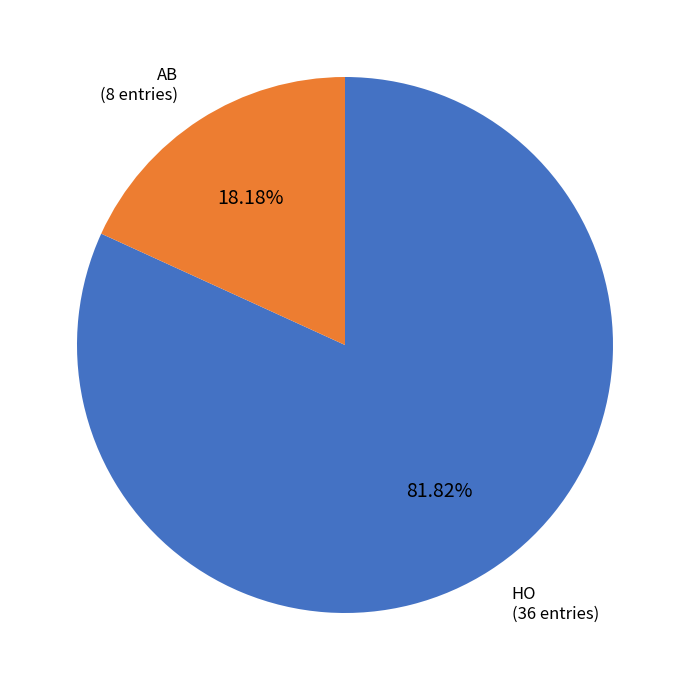

Is there a majority slice in this chart?

Yes